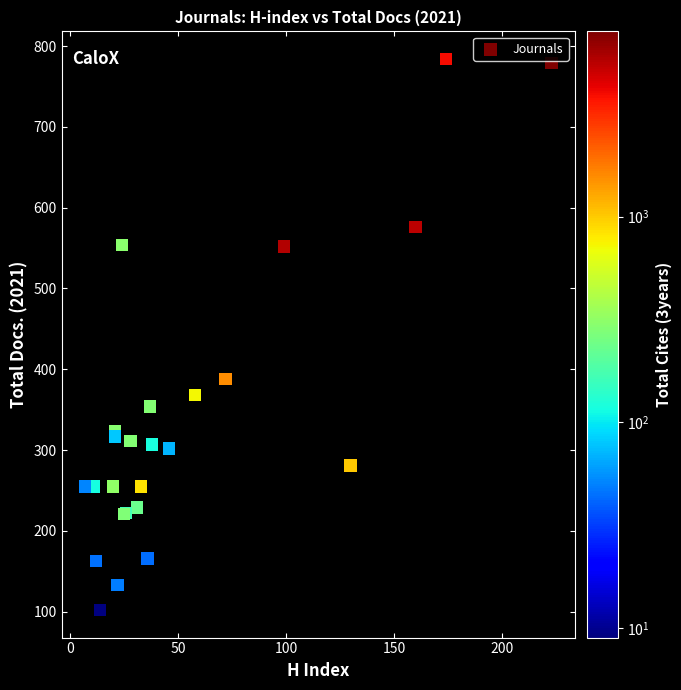

What Y value in the scatter plot is closest to 443?

388